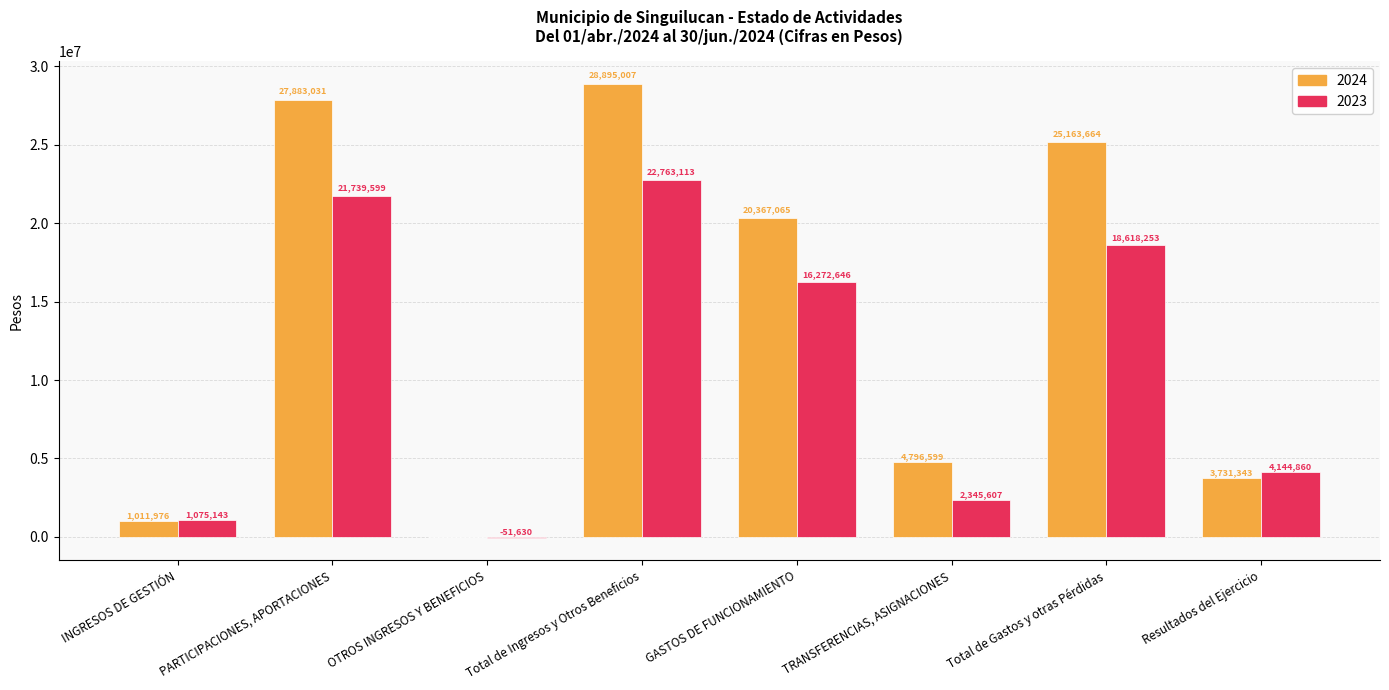

Which series changed the most between Total de Ingresos y Otros Beneficios and Resultados del Ejercicio?

2024